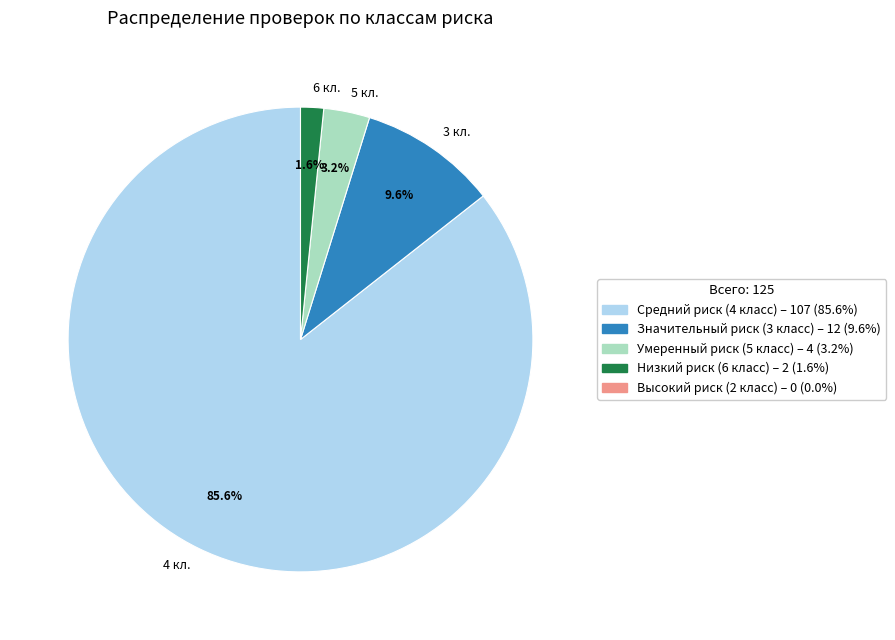

To the nearest percent, what is the average slice percentage?

25%